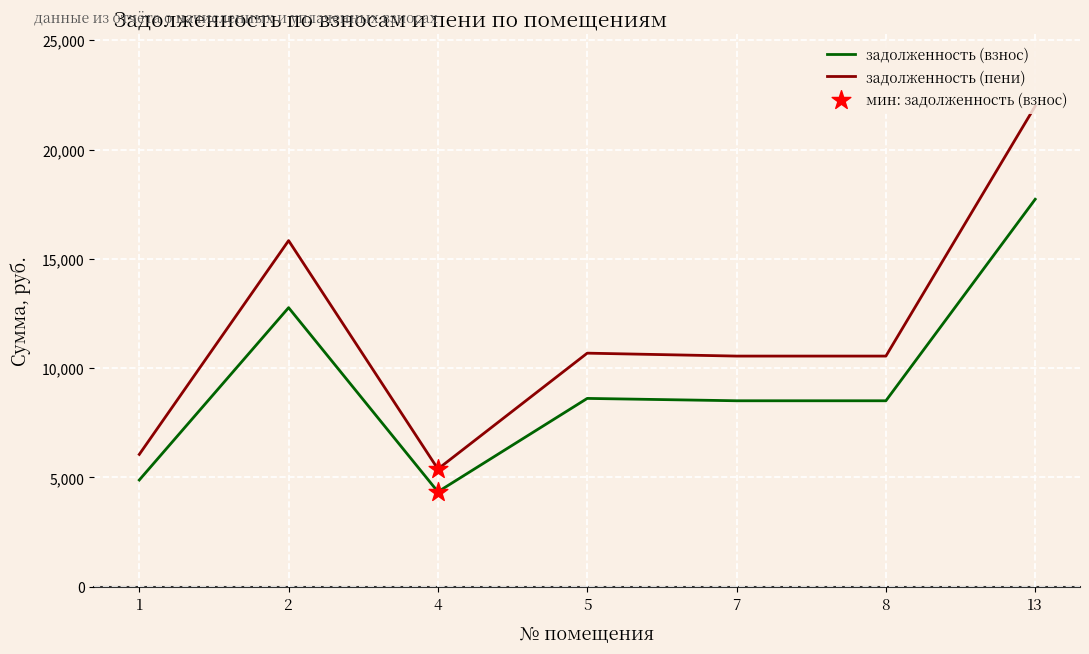

Which series has the widest spread of values?

задолженность (пени)